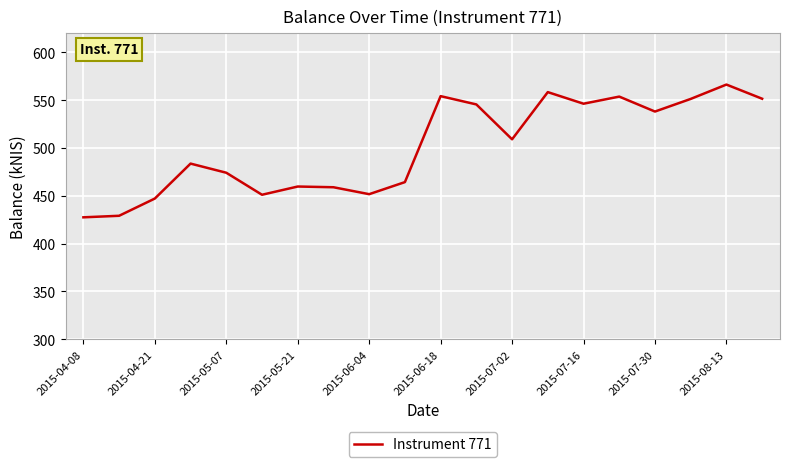

What is the minimum value shown in the chart?

427.5